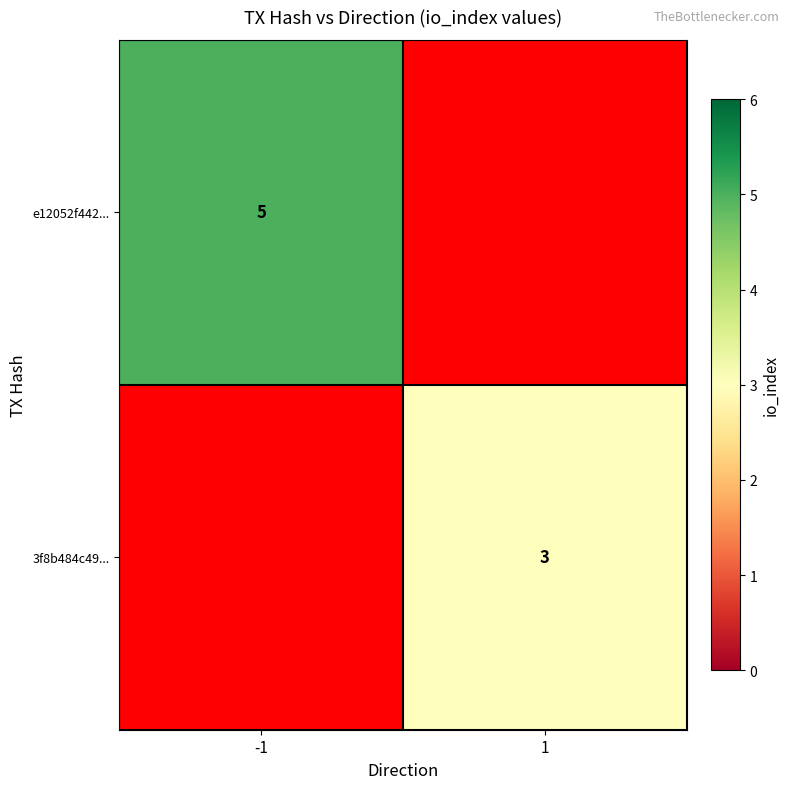

Count the number of categories in the chart.

2